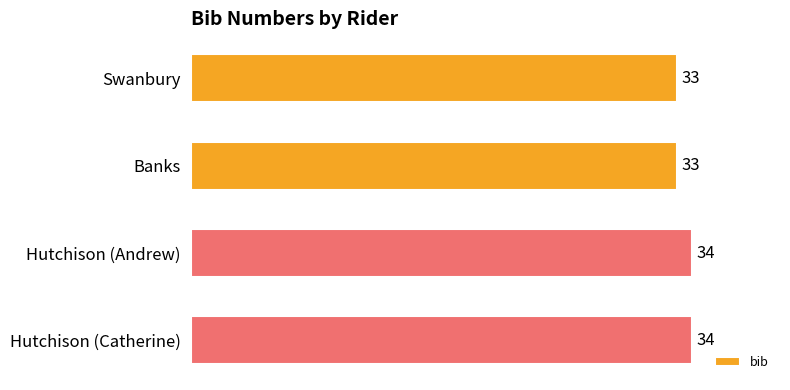

What is the ratio of the value at Swanbury to the value at Banks?

1.0